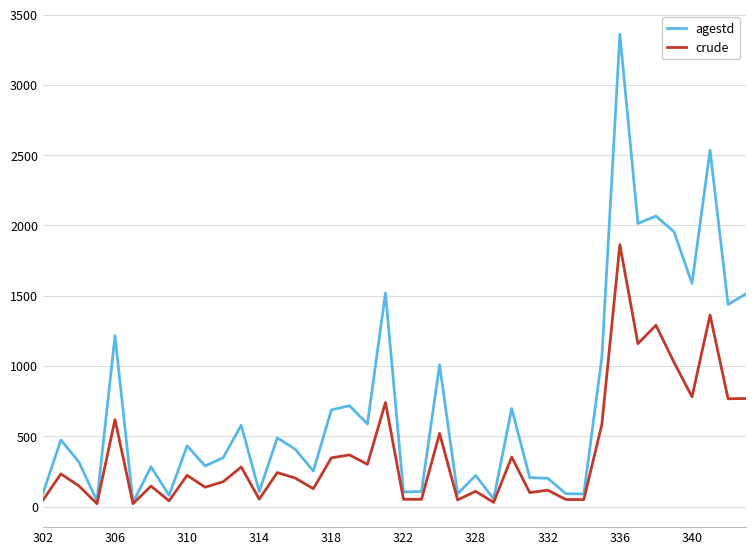

Which series has the widest spread of values?

agestd